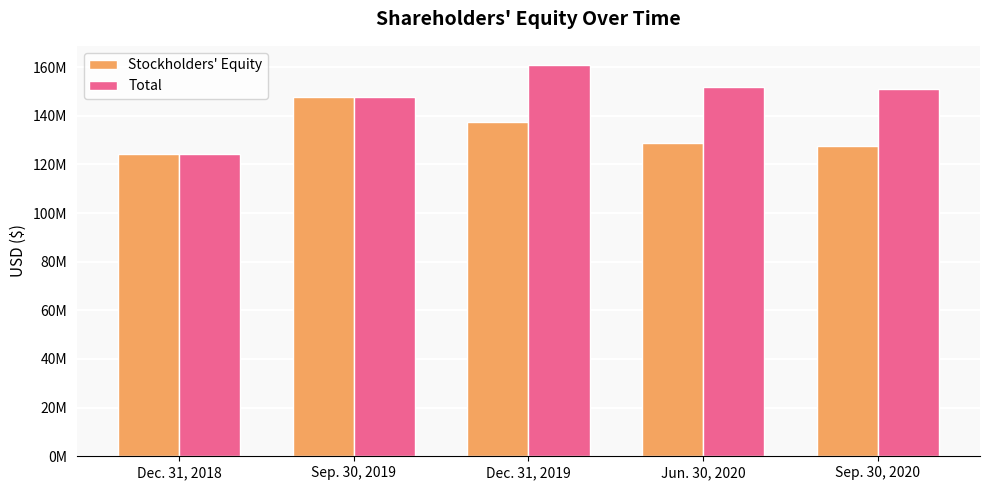

Does the chart contain stacked bars?

No